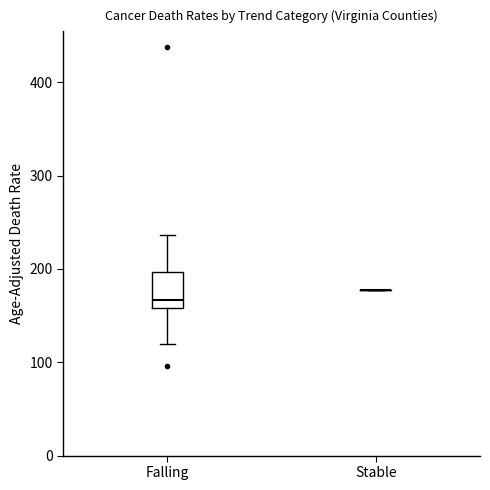

Reading left to right, read every box against the y-axis: the position of its median line, the range the box covers, and the ends of its whiskers. The values are not printed on the chart, so give them approximately, as read against the axis.

Falling: median 170, box 160 to 200, whiskers 120 to 240
Stable: box collapsed to a line at 180, whiskers 180 to 180